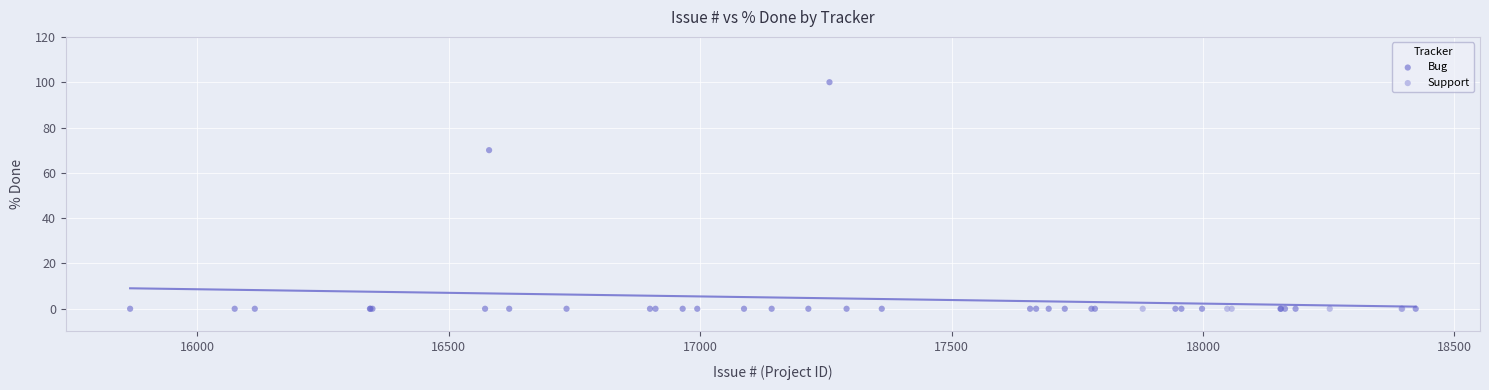

Which series reaches the maximum Y coordinate?

Bug